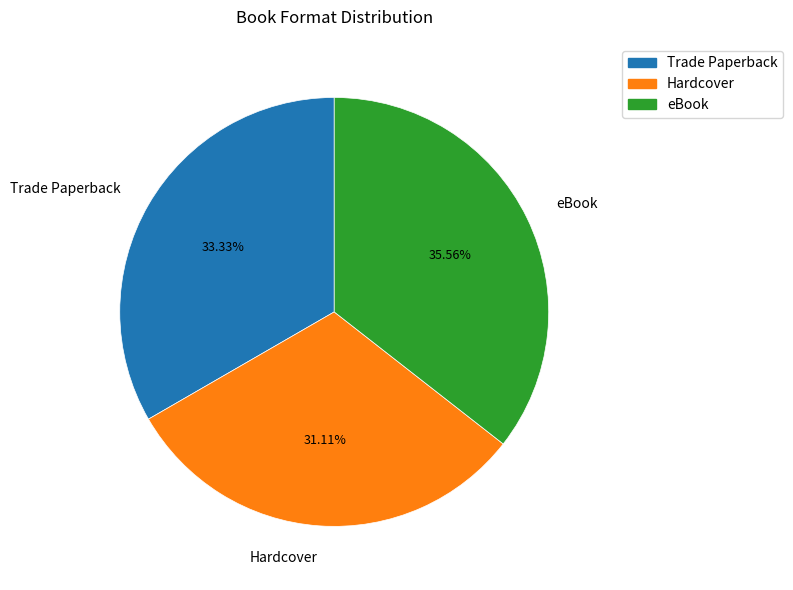

Approximately how many times larger is the value at eBook compared to Hardcover?

1.1